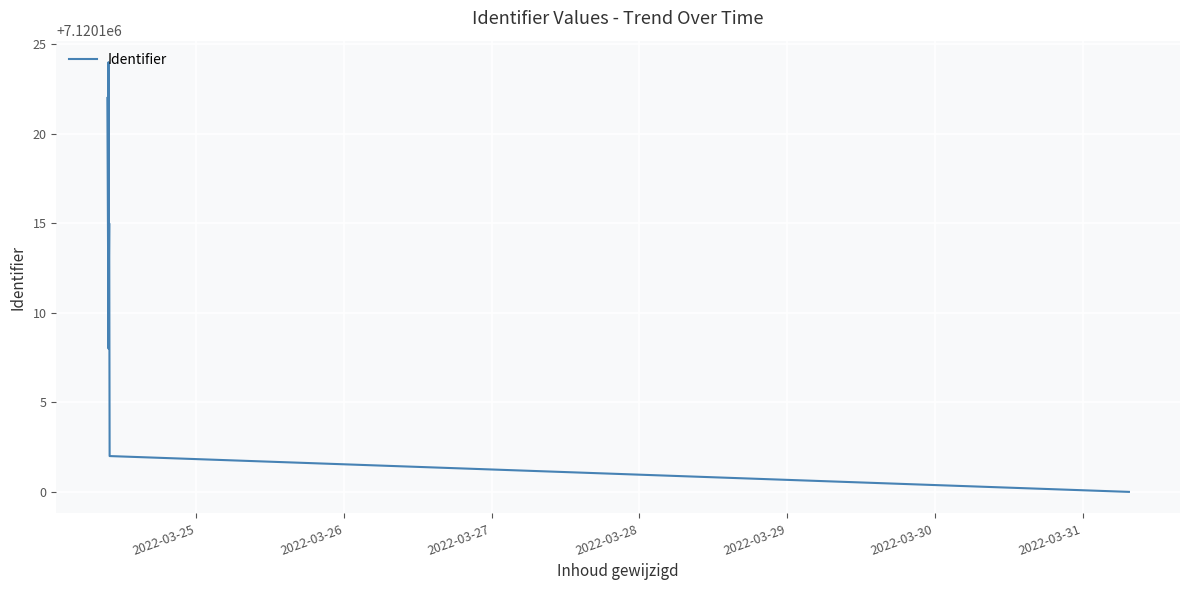

What is the average value?

7120113